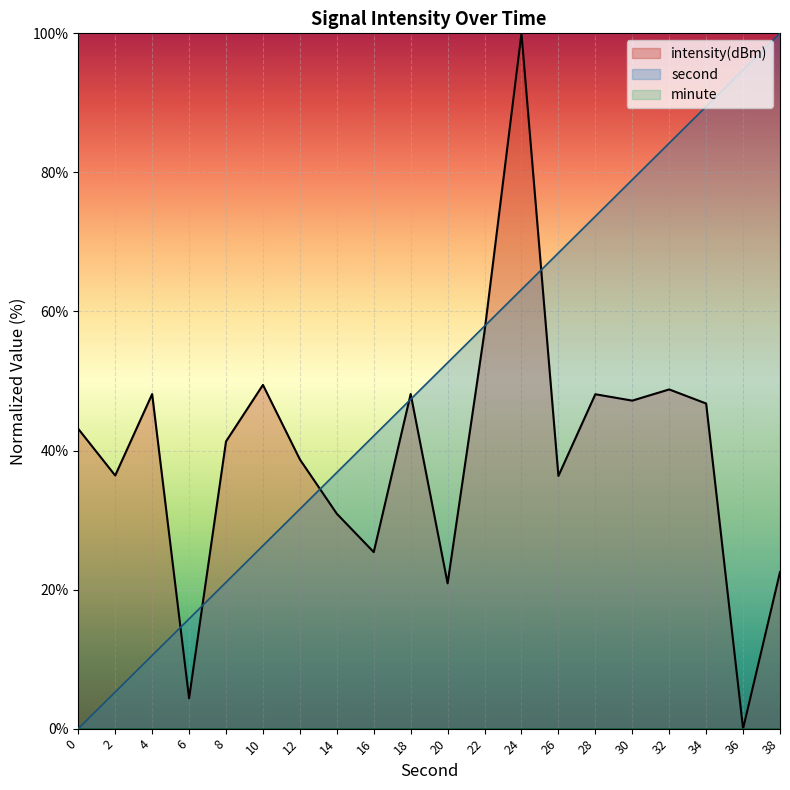

What is the value of the second_vals point at the 4th from the left?

15.8